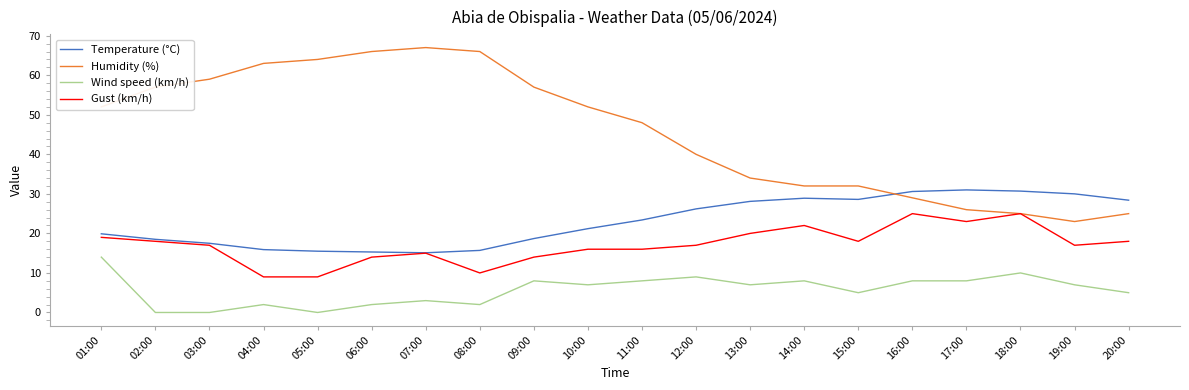

Which series has the largest total across all categories?

Humidity (%)